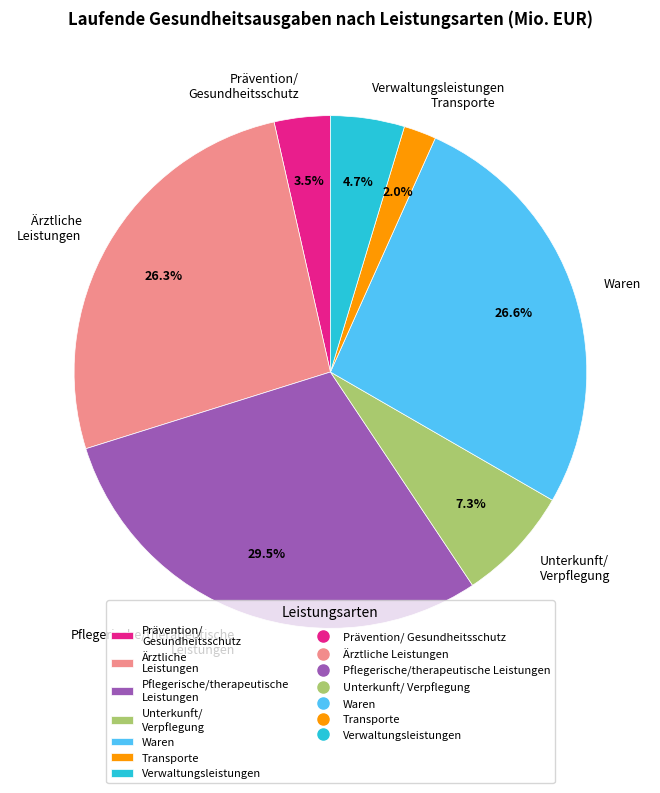

Is there any slice that represents more than half of the pie?

No